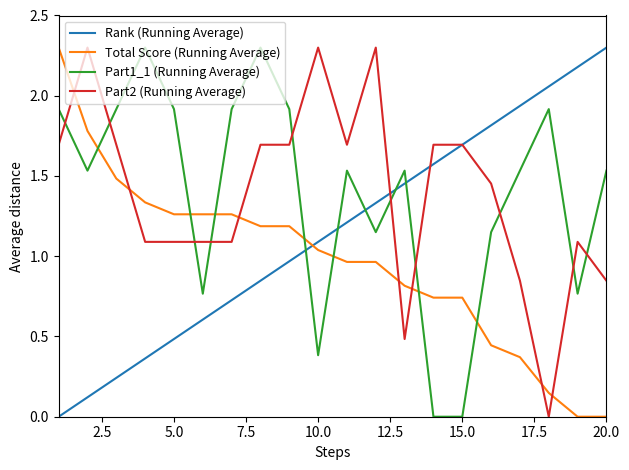

What is the maximum value for Part2 (Running Average)?

2.3